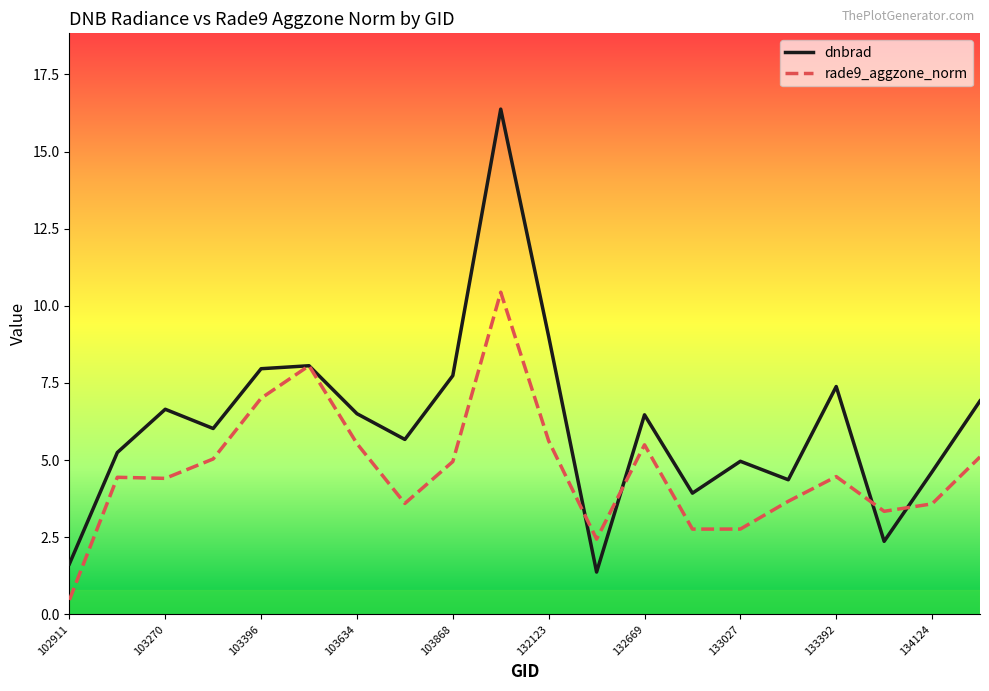

How many interior local peaks does the dnbrad series have?

6